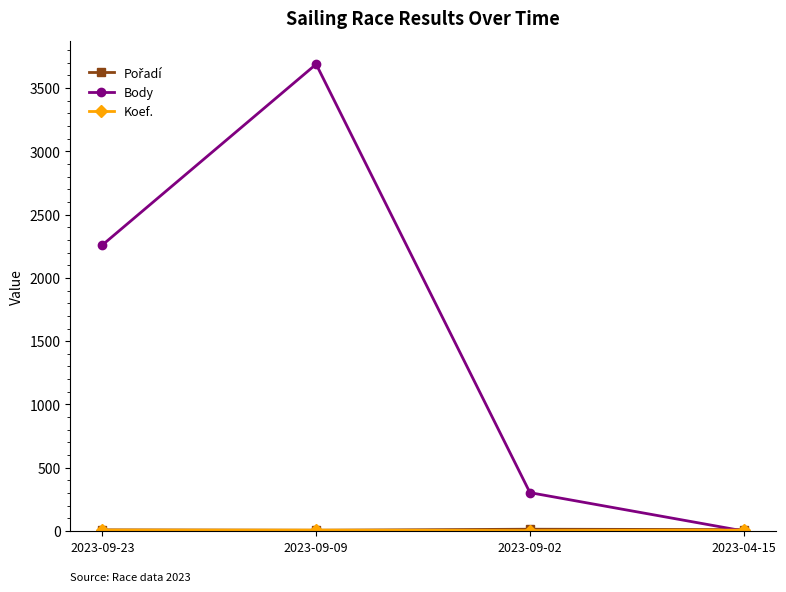

What is the total value across all series at 2023-09-23?

2276